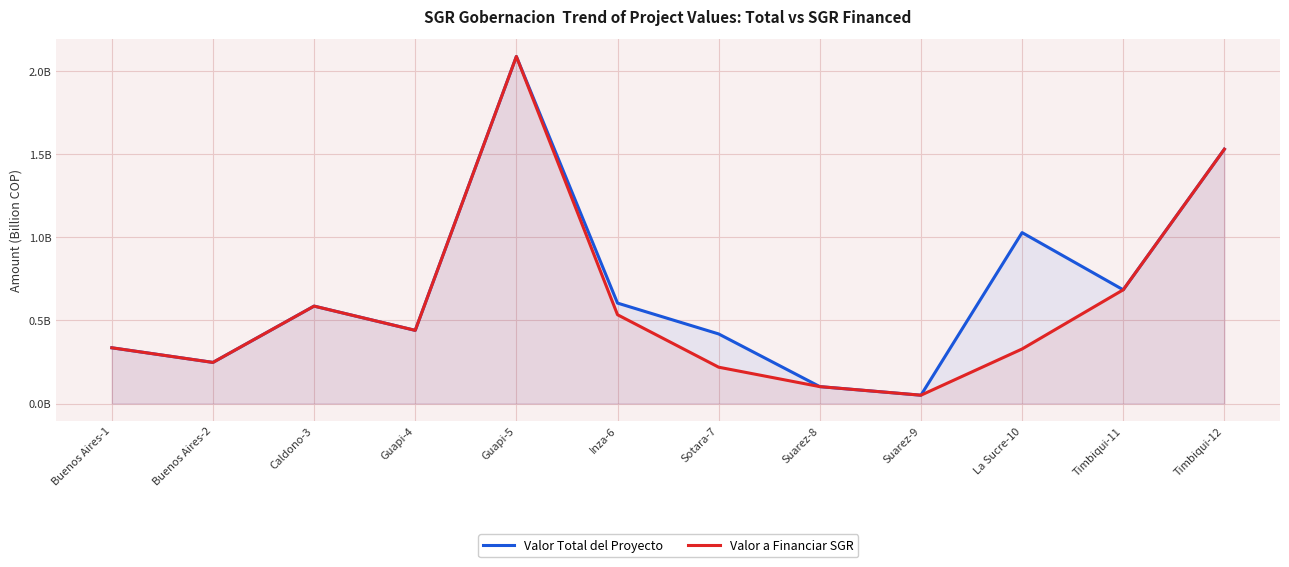

Does the chart display data point markers on the line(s)?

No